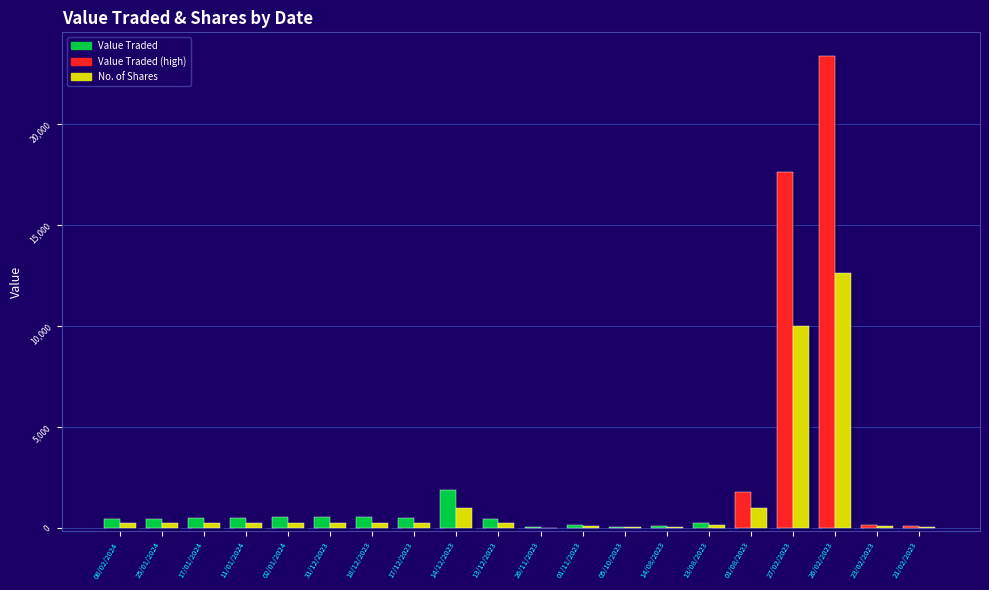

The No. of Shares series shows 5353 at 26/02/2023. True or false?

False